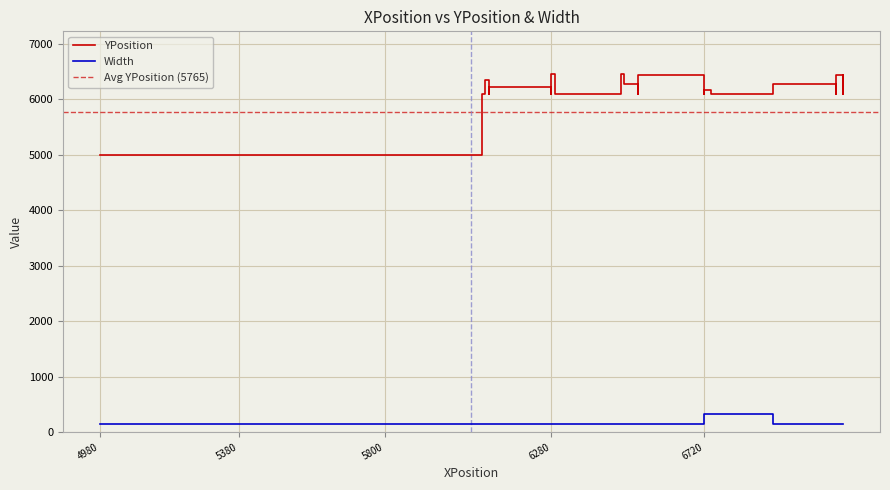

What are all the series names shown in the legend?

YPosition, Width